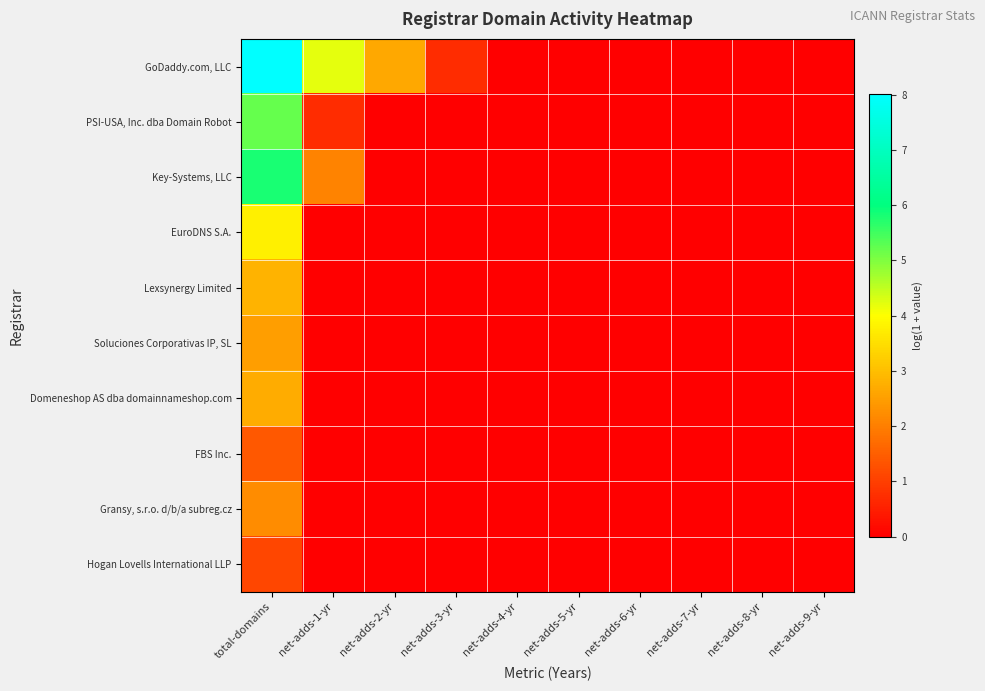

What is the spread (max minus min) of values at total-domains?

6.9